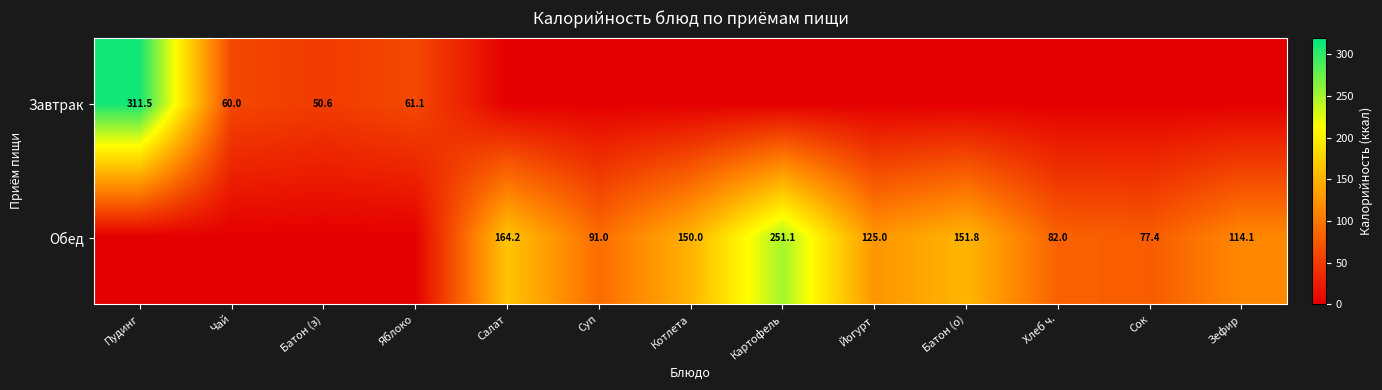

Count the number of categories in the chart.

13